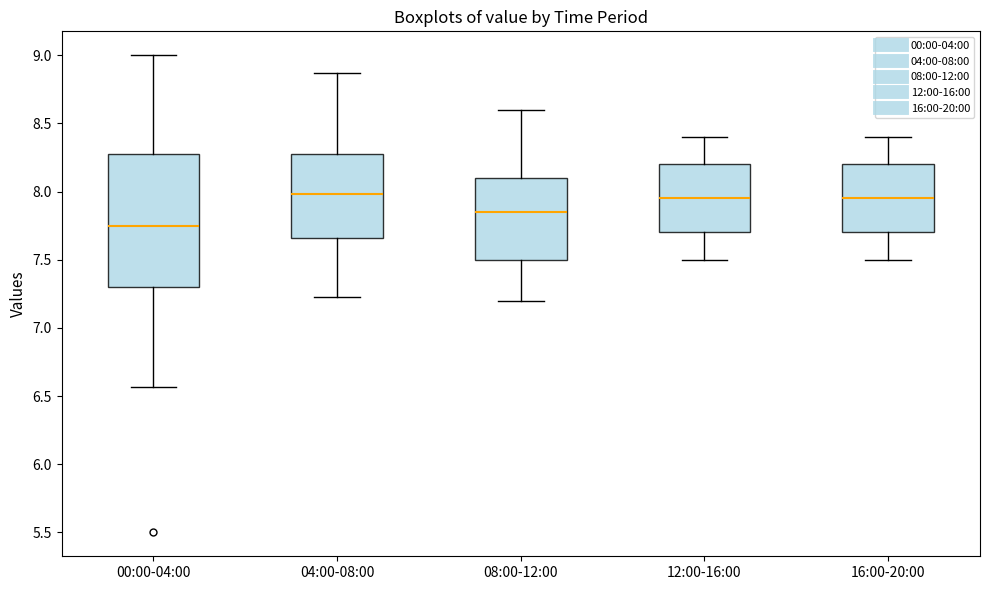

Which box is the tallest, from its lower edge to its upper edge?

00:00-04:00